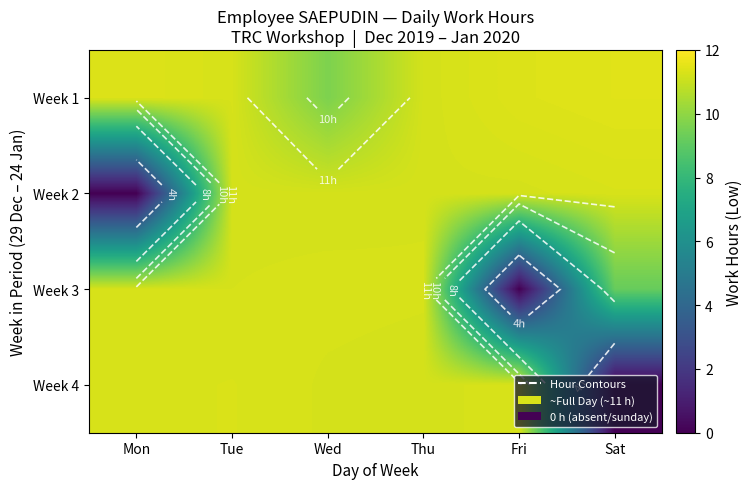

What is the total value across all series at Thu?

44.9